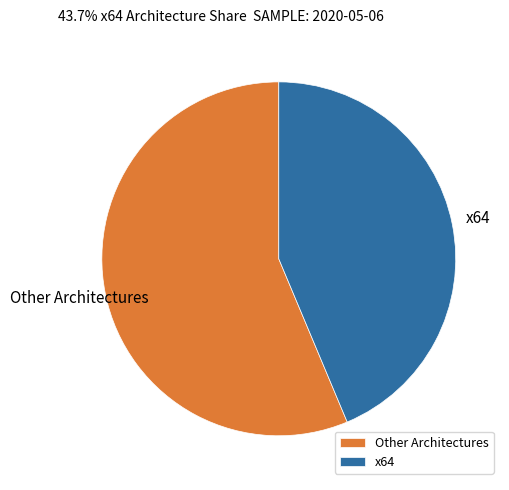

Rank the categories by value from lowest to highest.

x64, Other Architectures